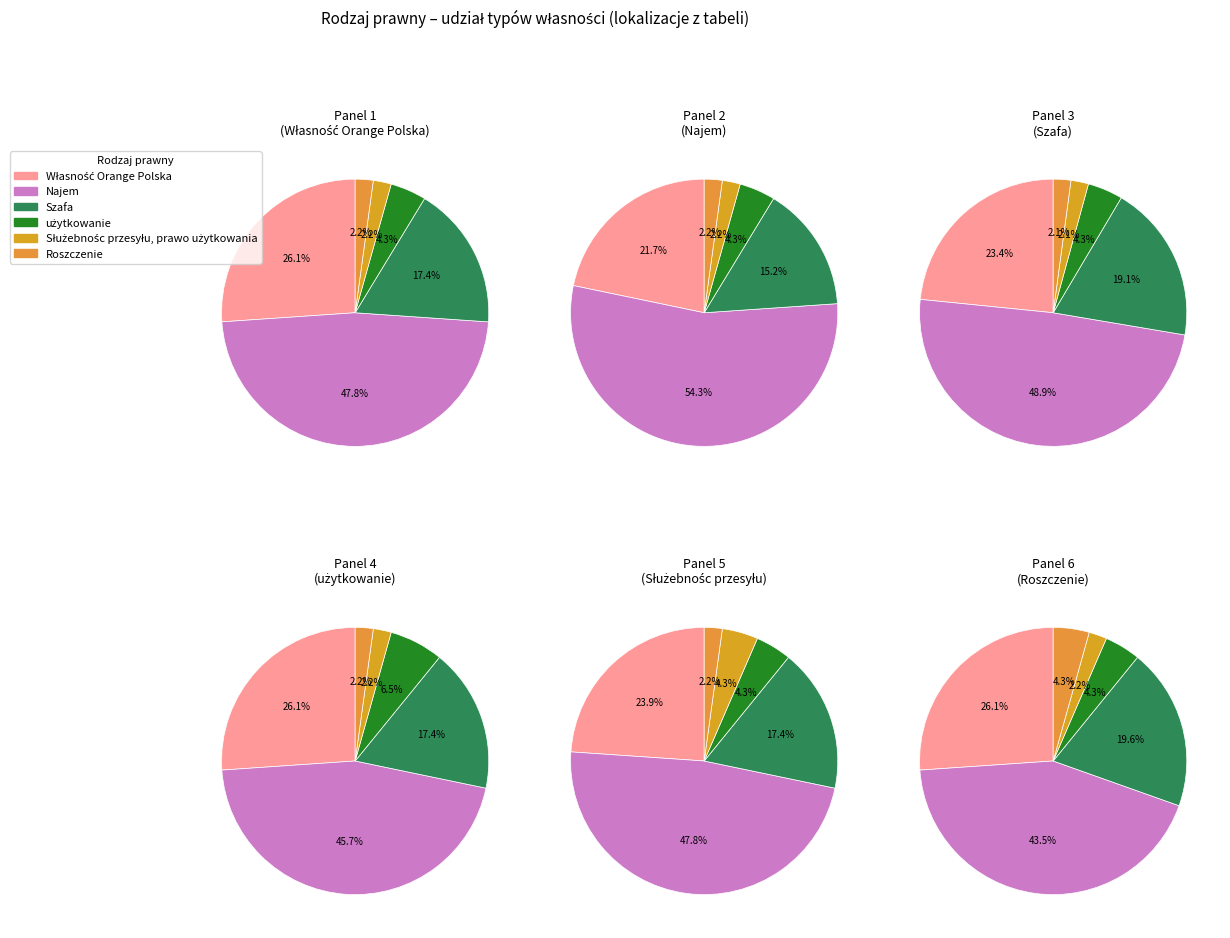

Approximately how many times larger is the value at użytkowanie compared to Szafa?

0.2